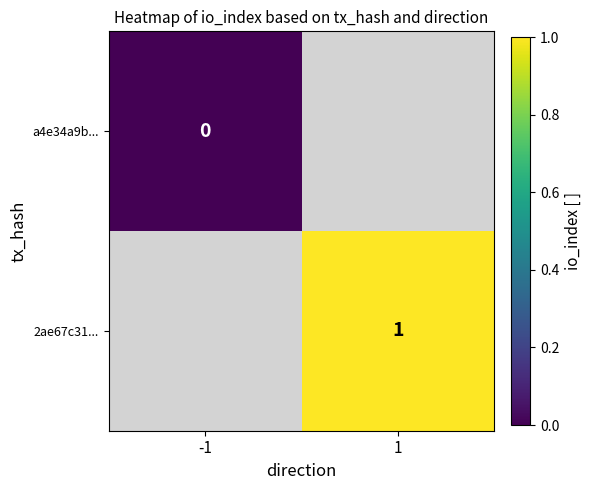

Is the value of a4e34a9b... at -1 greater than the value of 2ae67c31... at 1?

No